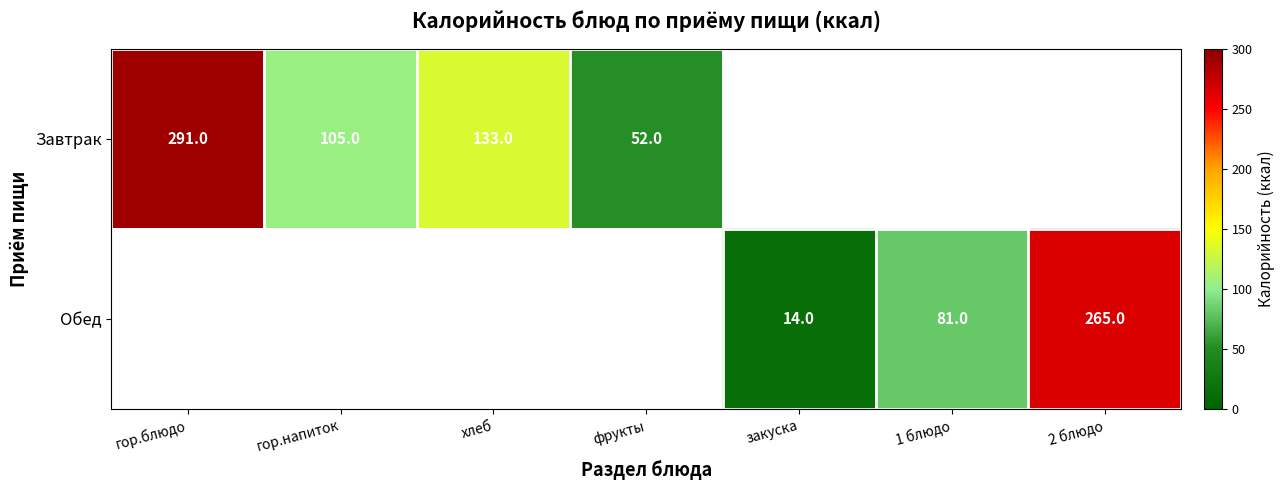

Is the value of Завтрак at гор.напиток greater than the value of Обед at закуска?

Yes